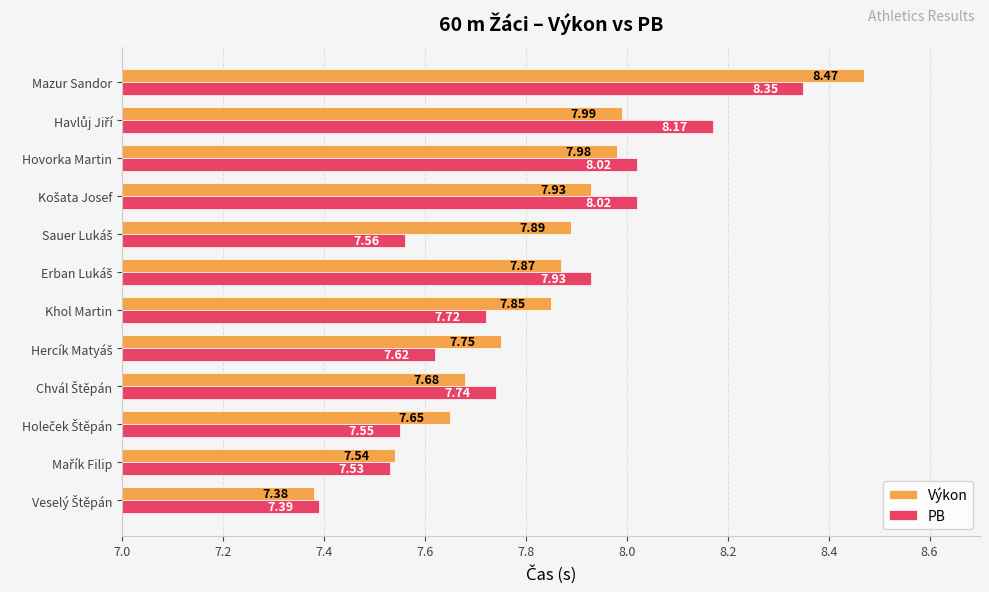

Which series changed the most between Hovorka Martin and Mazur Sandor?

Výkon